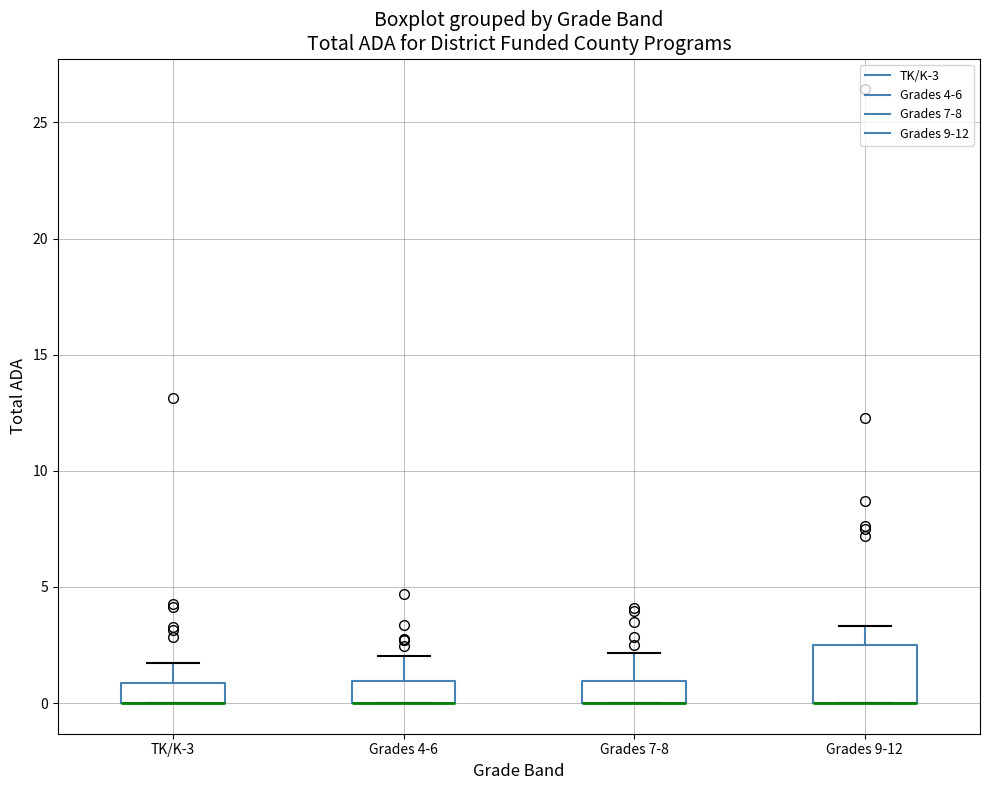

Which box is the tallest, from its lower edge to its upper edge?

Grades 9-12